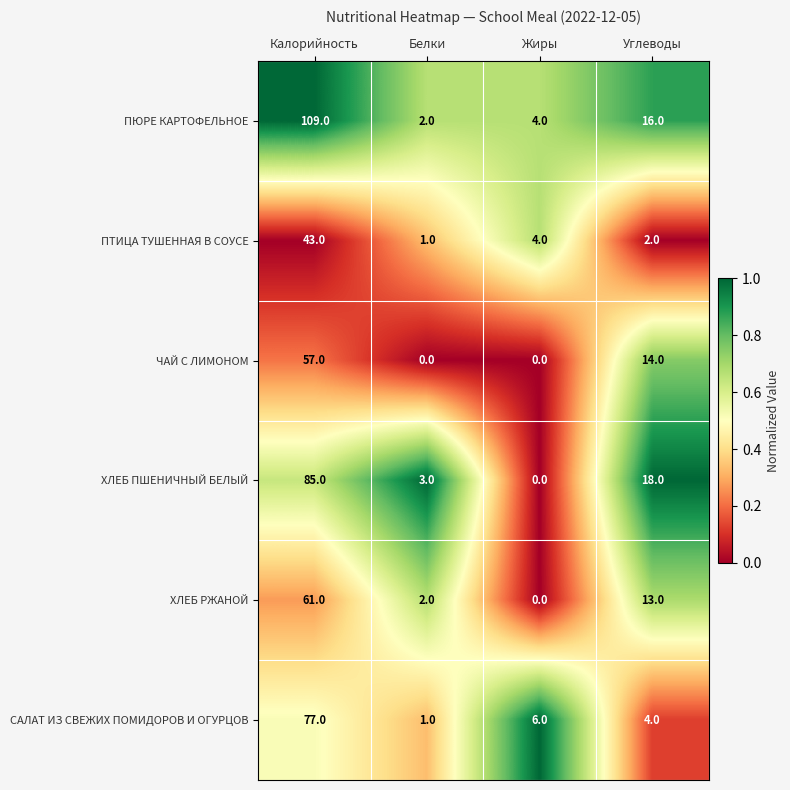

Reading left to right, what are all the values shown in this chart?

ПЮРЕ КАРТОФЕЛЬНОЕ: Калорийность=109	Белки=2	Жиры=4	Углеводы=16
ПТИЦА ТУШЕННАЯ В СОУСЕ: Калорийность=43	Белки=1	Жиры=4	Углеводы=2
ЧАЙ С ЛИМОНОМ: Калорийность=57	Белки=0	Жиры=0	Углеводы=14
ХЛЕБ ПШЕНИЧНЫЙ БЕЛЫЙ: Калорийность=85	Белки=3	Жиры=0	Углеводы=18
ХЛЕБ РЖАНОЙ: Калорийность=61	Белки=2	Жиры=0	Углеводы=13
САЛАТ ИЗ СВЕЖИХ ПОМИДОРОВ И ОГУРЦОВ: Калорийность=77	Белки=1	Жиры=6	Углеводы=4